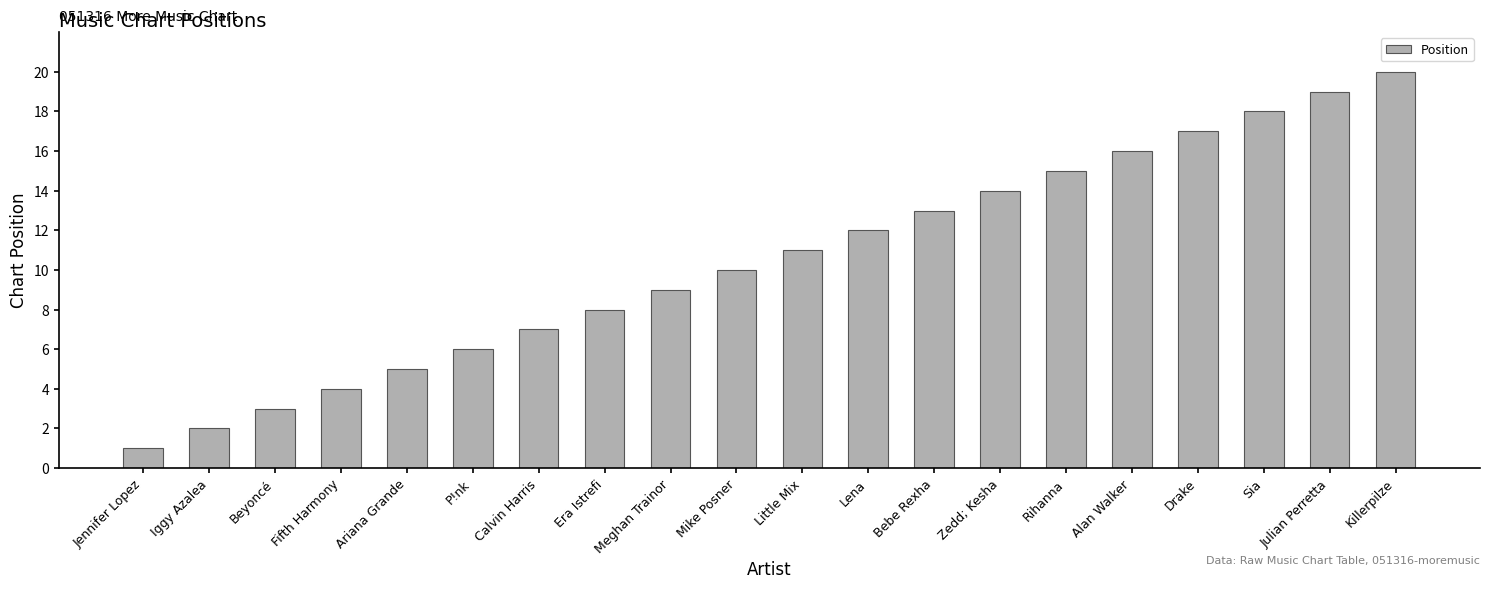

Reading right to left, extract all data points from this chart.

Killerpilze=20	Julian Perretta=19	Sia=18	Drake=17	Alan Walker=16	Rihanna=15	Zedd; Kesha=14	Bebe Rexha=13	Lena=12	Little Mix=11	Mike Posner=10	Meghan Trainor=9	Era Istrefi=8	Calvin Harris=7	P!nk=6	Ariana Grande=5	Fifth Harmony=4	Beyoncé=3	Iggy Azalea=2	Jennifer Lopez=1